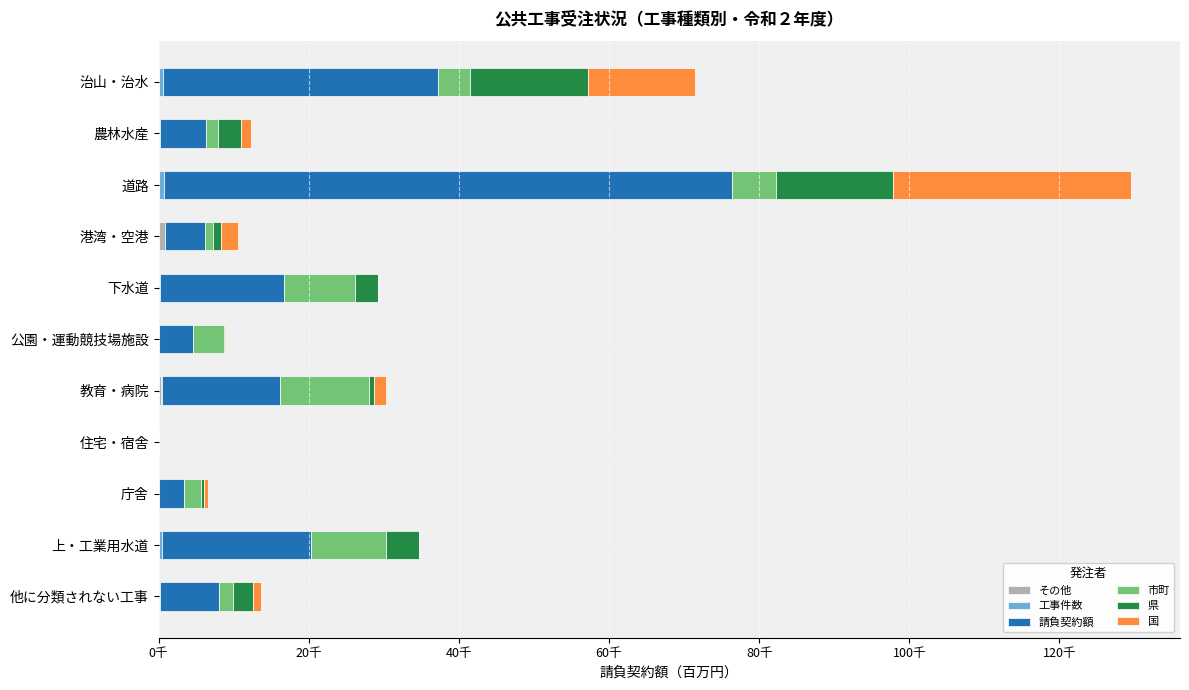

Reading right to left, what are all the values shown in this chart?

その他: 57.3	0.0	0.0	0.0	253.8	0.0	0.0	861.1	0.0	29.4	103.6
工事件数: 137.8	471.5	50.6	3.8	247.7	67.3	192.5	39.4	690.1	138.9	491.8
請負契約額: 7843.5	19864.1	3296.8	48.2	15666.7	4466.6	16537.3	5301.6	75637.6	6118.2	36634.7
市町: 1912.1	9904.2	2286.7	48.2	11812.6	4243.4	9398.2	990.3	5882.9	1565.8	4288.1
県: 2622.7	4430.4	471.6	0.0	671.4	89.4	3063.3	1144.9	15565.2	3149.8	15732.7
国: 1011.7	0.0	526.5	0.0	1656.3	133.8	0.0	2265.3	31810.4	1336.5	14262.5